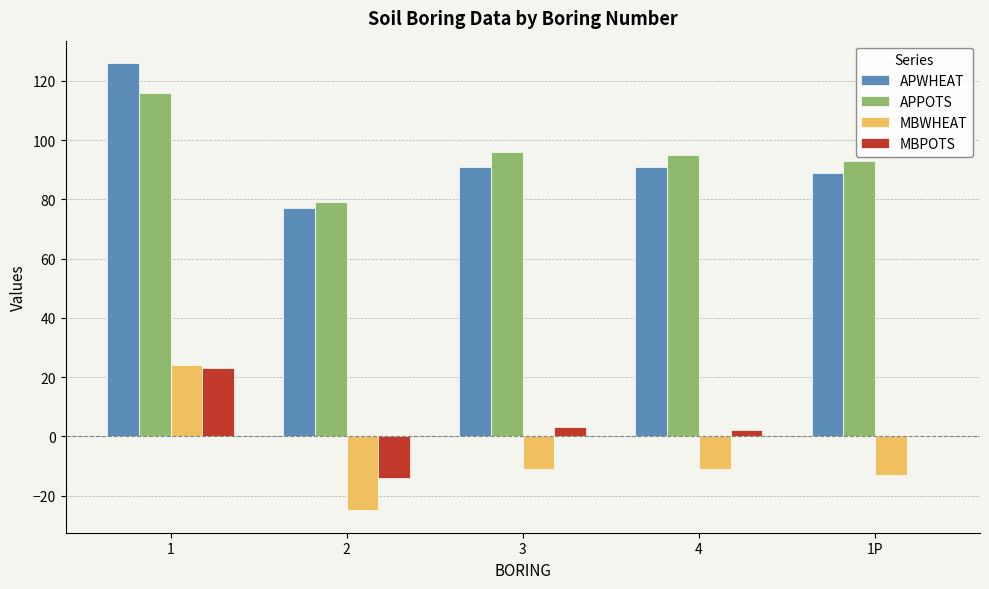

How many groups of bars are there?

5